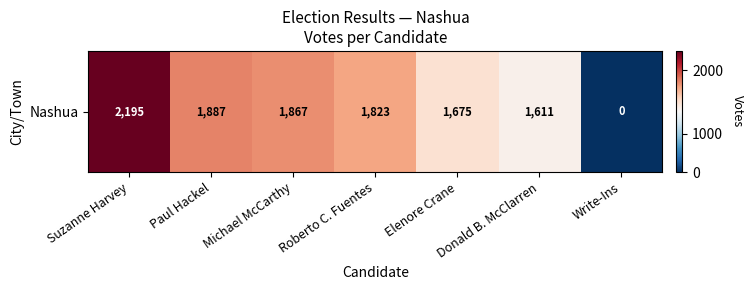

At which label does the data first exceed 1823?

Suzanne Harvey